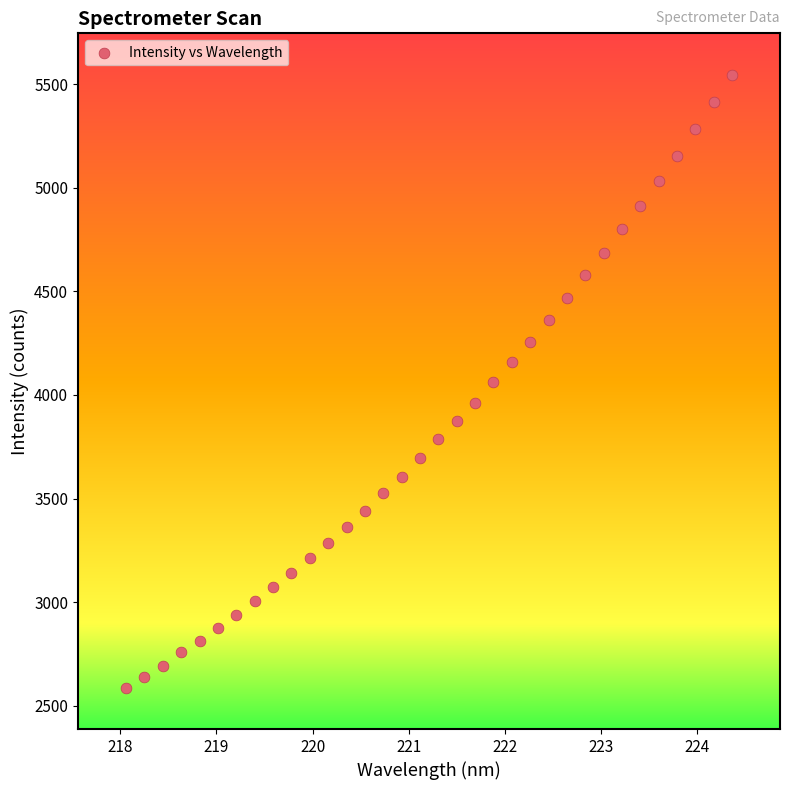

What is the range of X values (max minus min)?

6.3